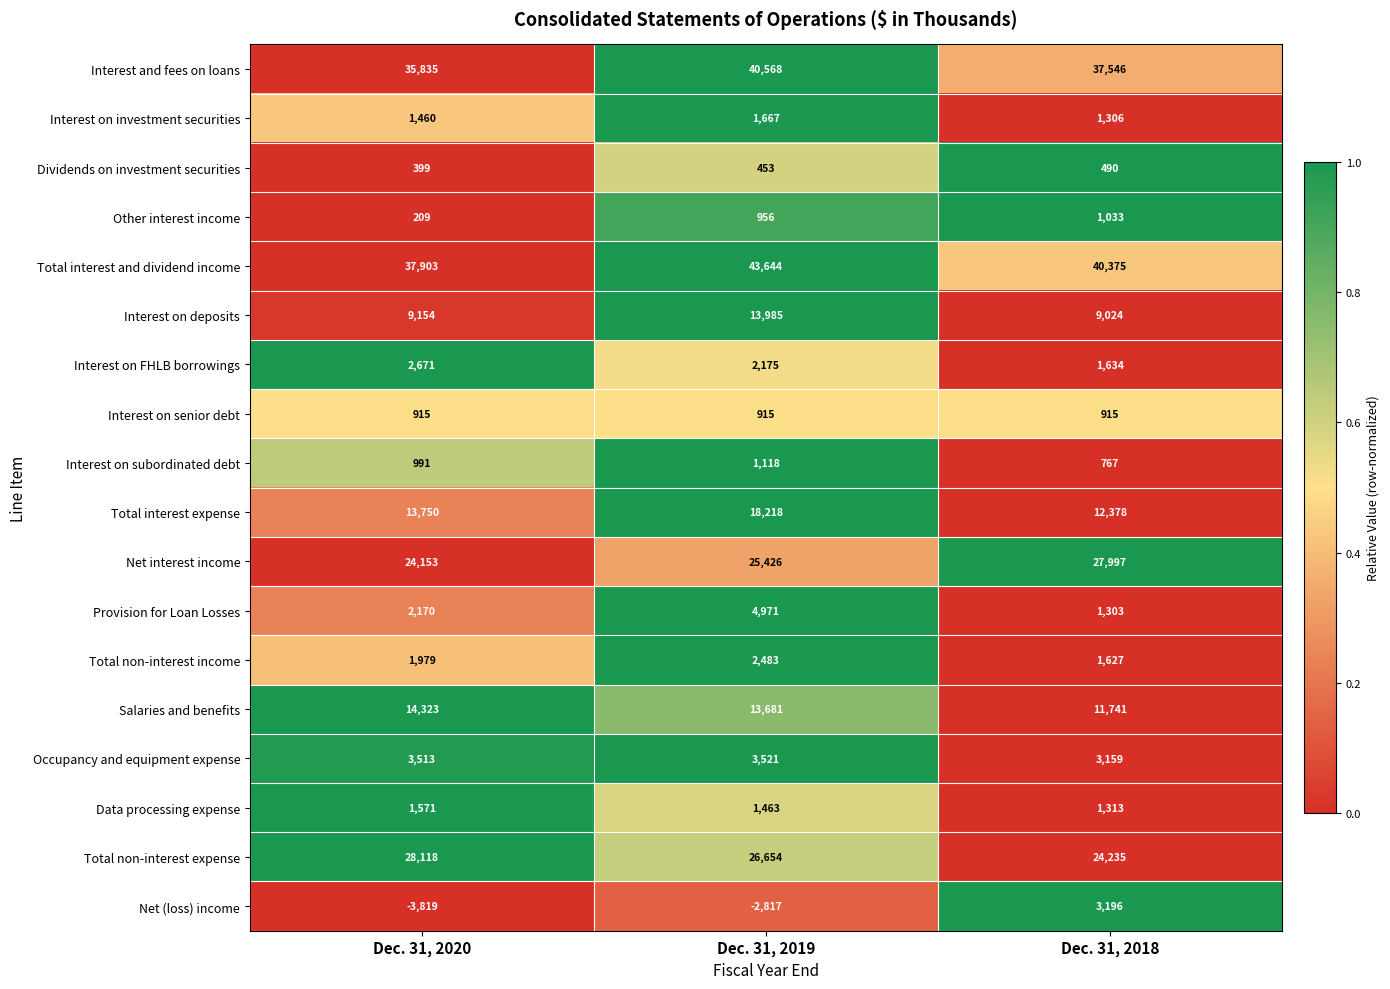

At which category is the sum across all series the highest?

Dec. 31, 2019